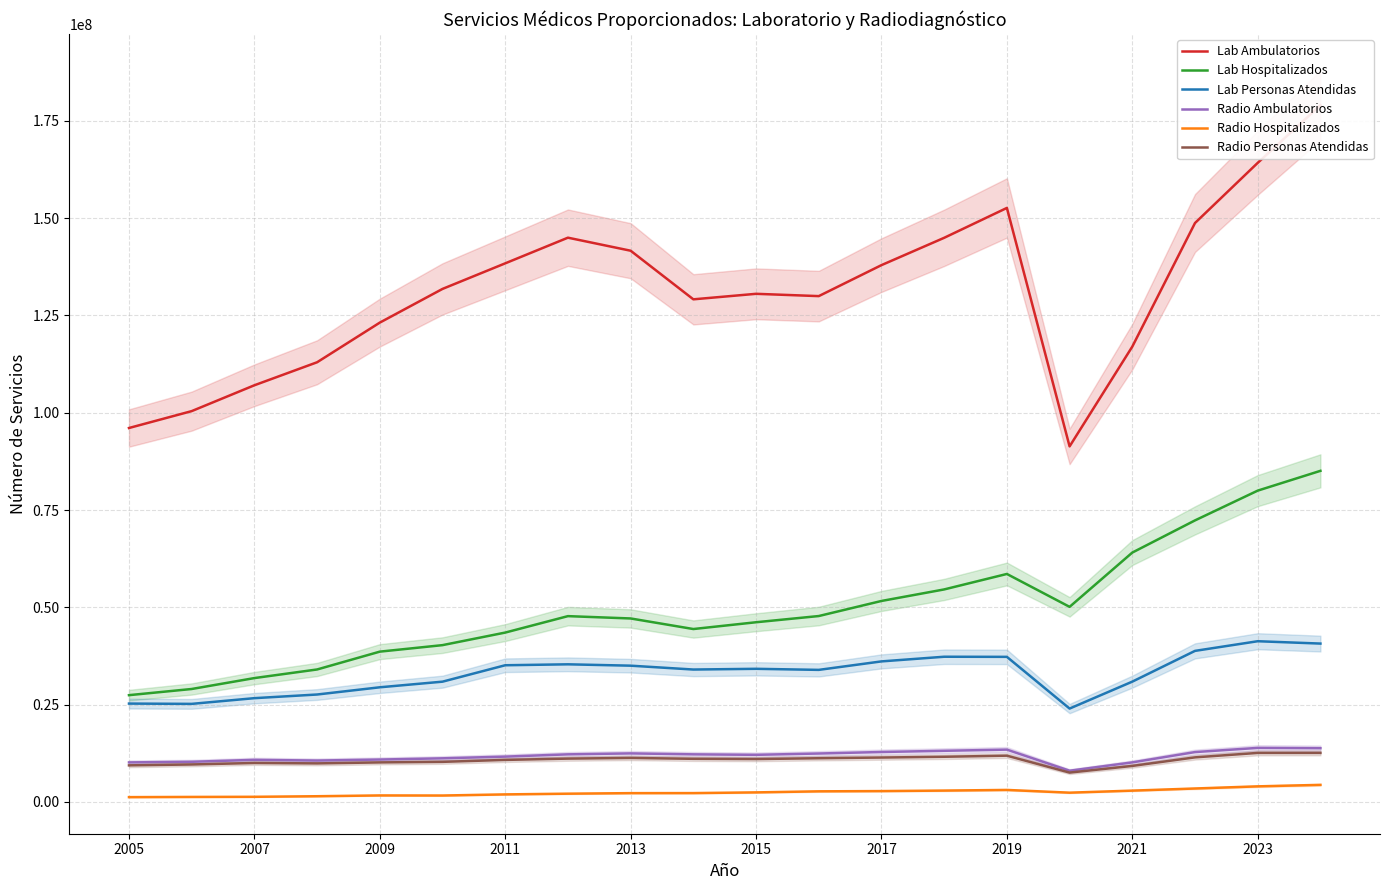

What is the lowest value of the Lab Personas Atendidas series?

23972555